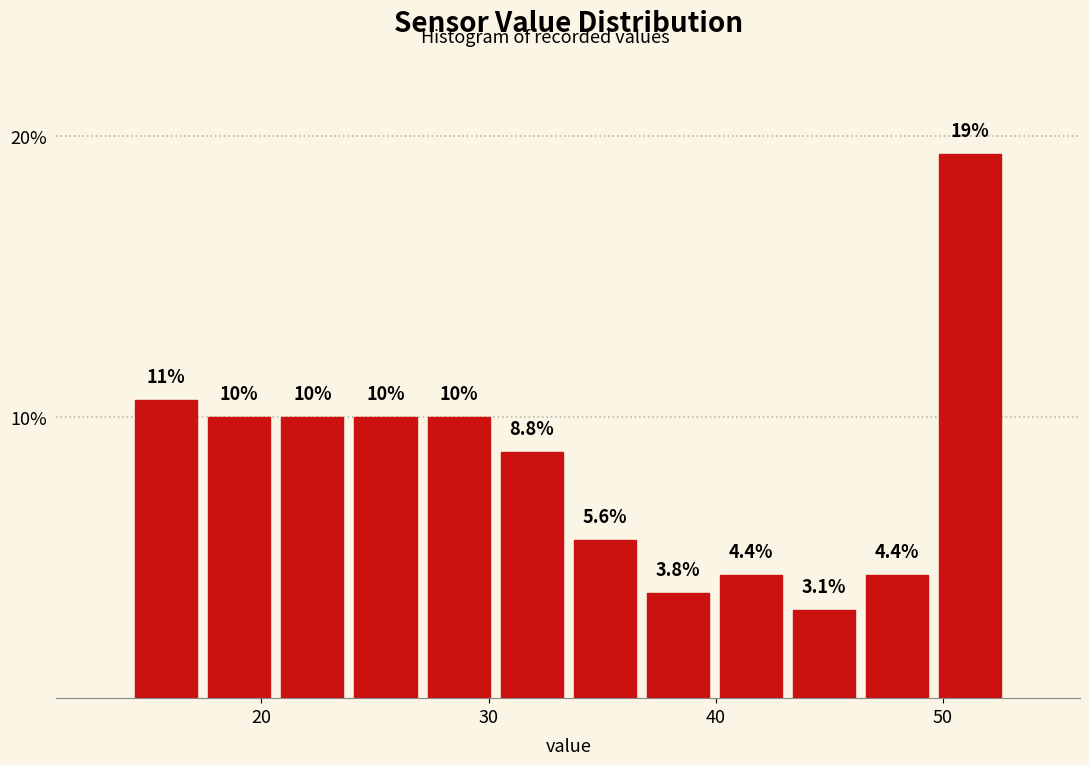

Read against the x-axis, roughly where is the centre of the tallest bar?

51